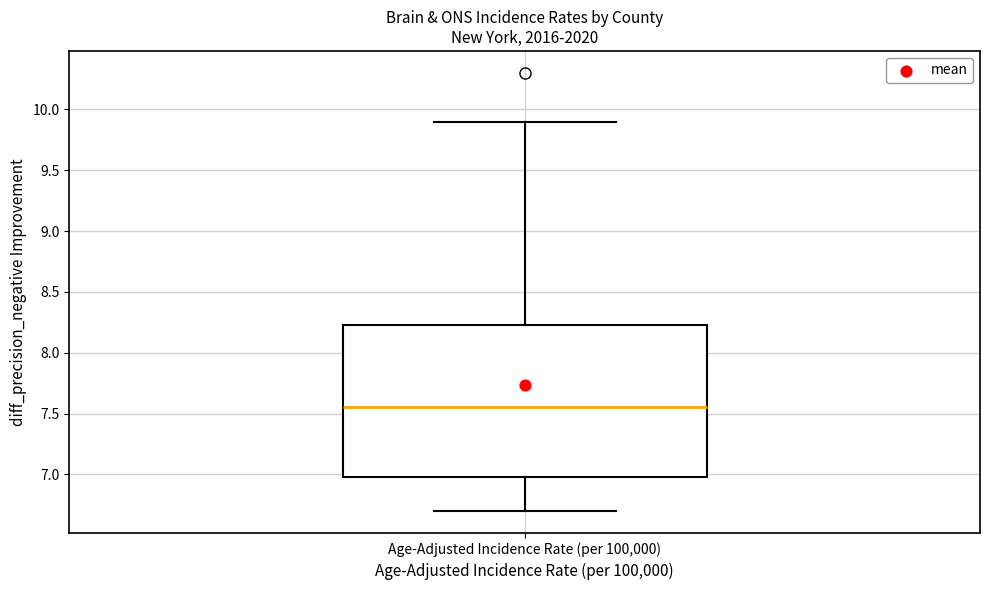

Where is the lower edge of the box for Age-Adjusted Incidence Rate (per 100,000) on the y-axis? The values are not printed on the chart, so give them approximately, as read against the axis.

7.00